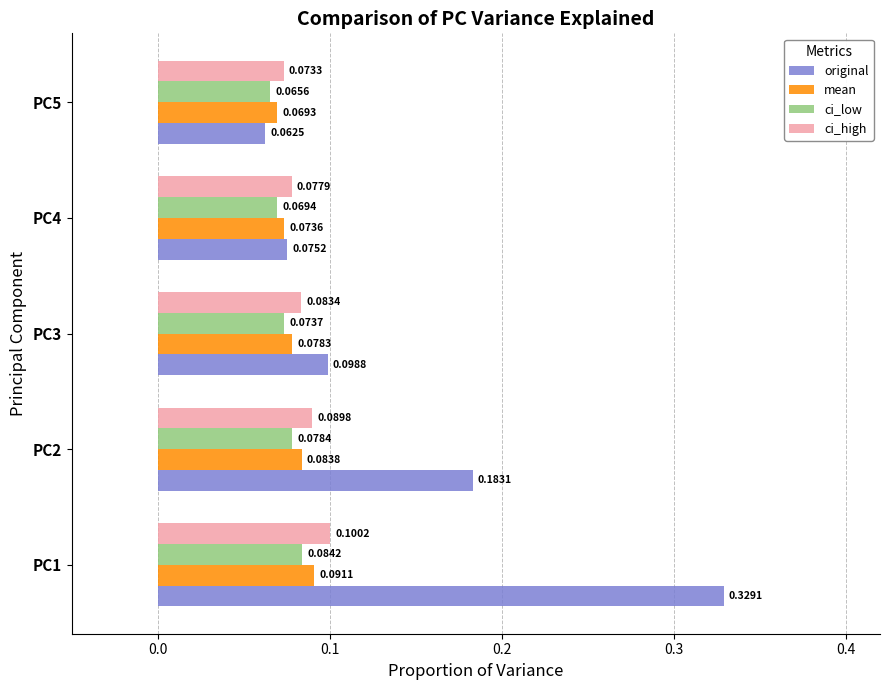

What is the sum of all ci_low values?

0.4